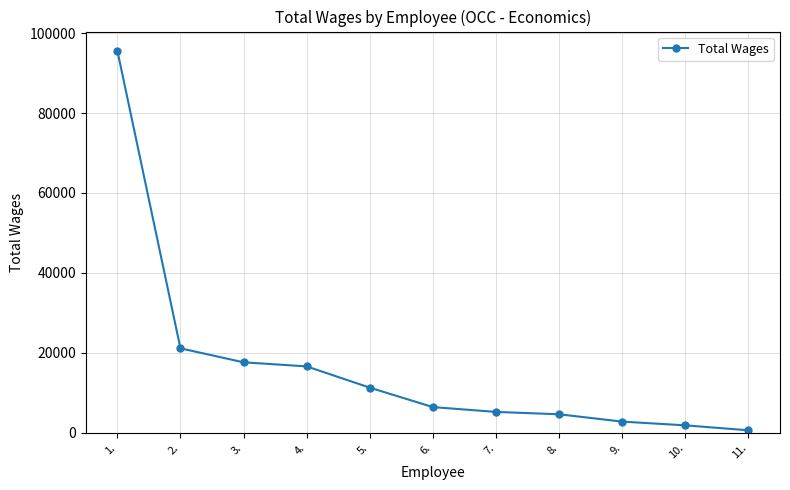

True or false: the data shows 10692 at 6..

False